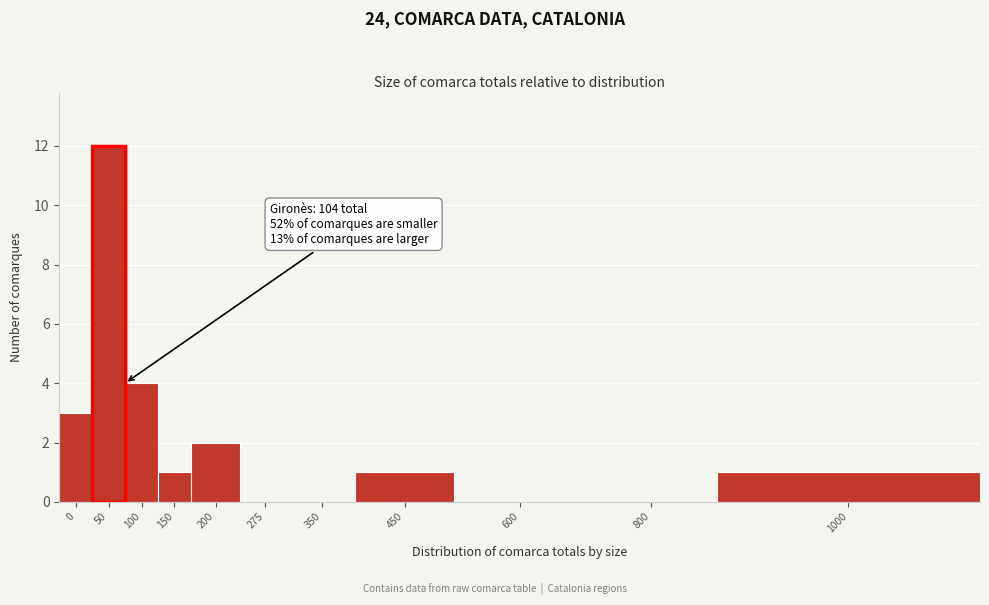

Reading left to right, what are all the values shown in this chart?

0=3	50=12	100=4	150=1	200=2	275=0	350=0	450=1	600=0	800=0	1000=1